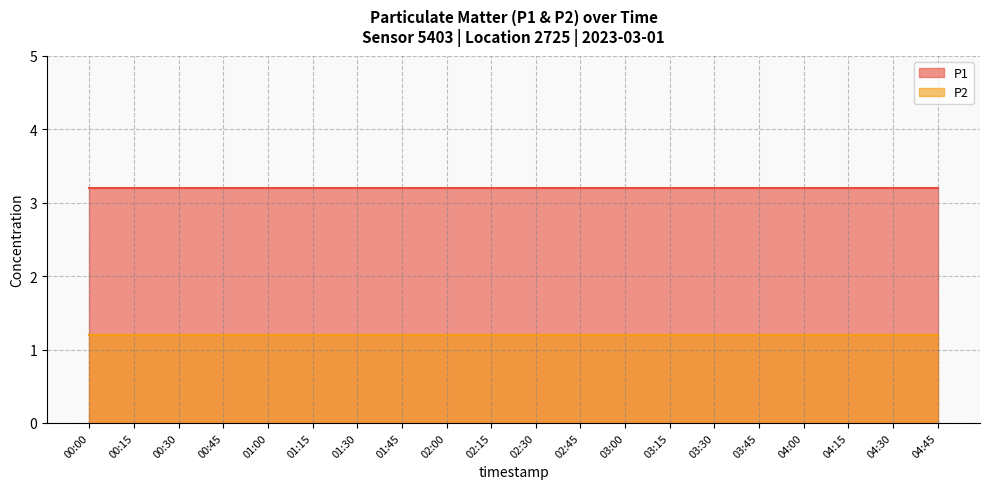

Between 00:00 and 03:30, which series saw the biggest shift?

P1